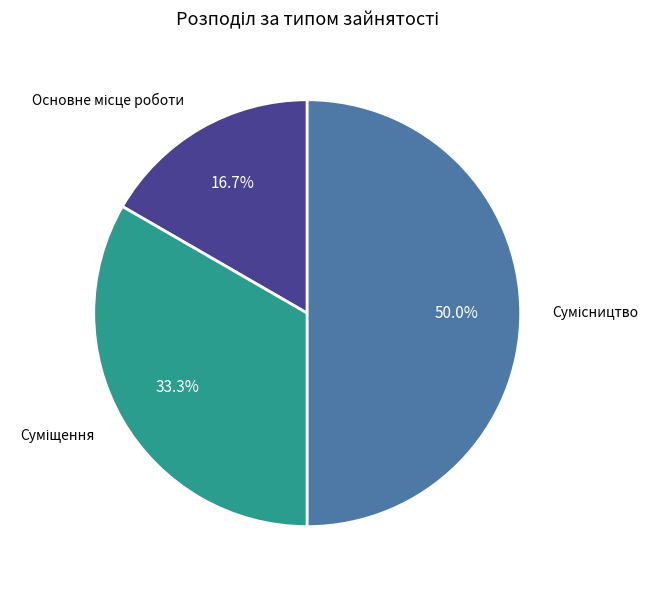

How many segments does this pie chart have?

3